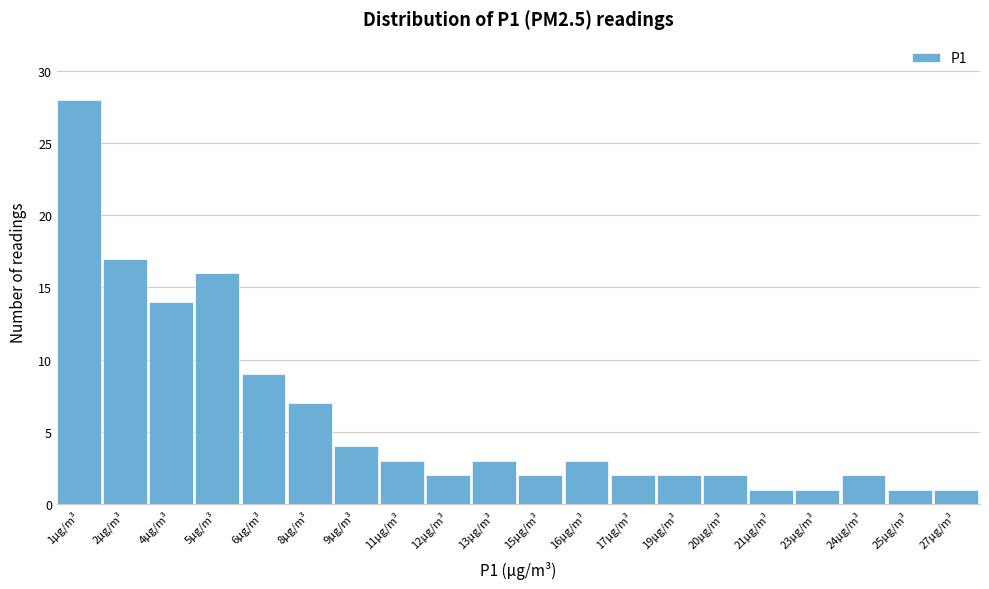

Reading right to left, list all the values displayed in this chart.

1	1	2	1	1	2	2	2	3	2	3	2	3	4	7	9	16	14	17	28